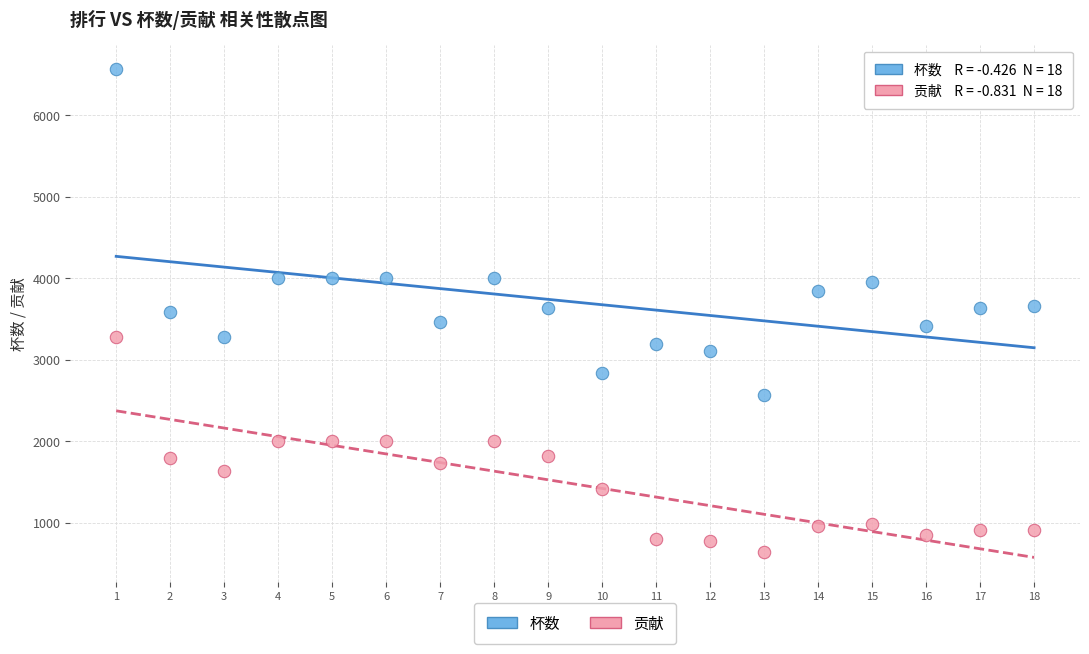

Across all data points, what is the range of X values (max minus min)?

17